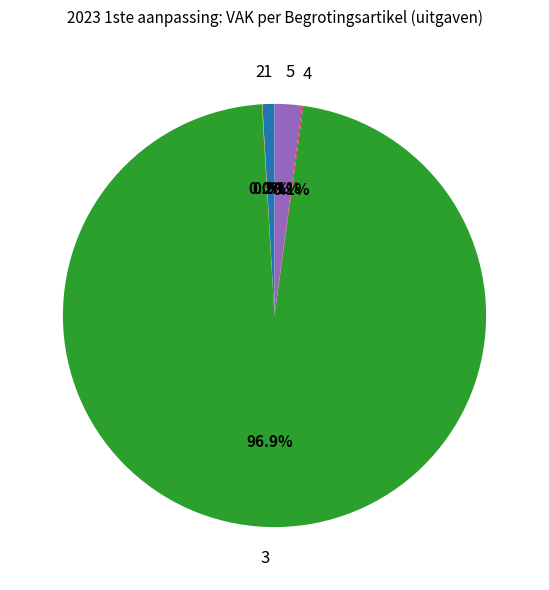

Is there any slice that represents more than half of the pie?

Yes